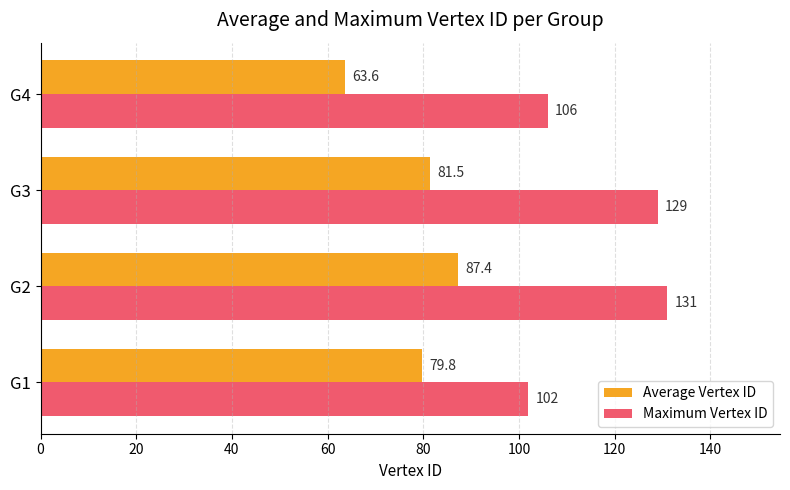

Which series has the widest spread of values?

Maximum Vertex ID